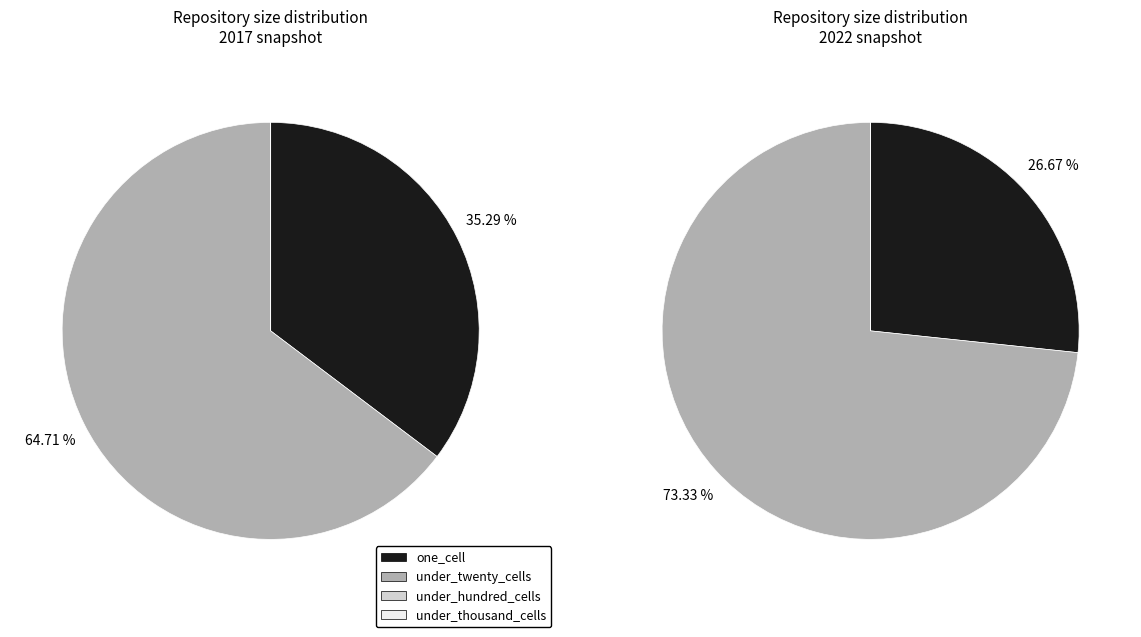

True or false: under_twenty_cells accounts for 73% of the total.

True